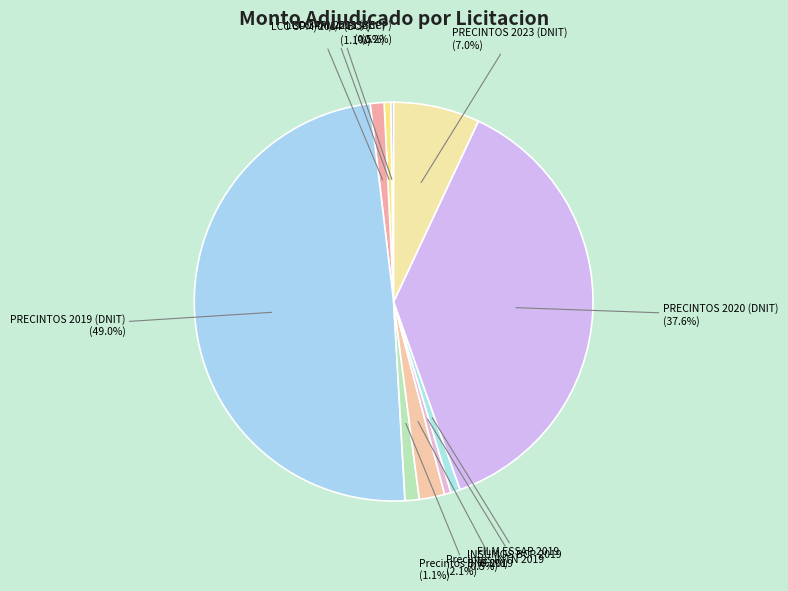

To the nearest percent, what is the difference between the largest and smallest slice percentages?

49%